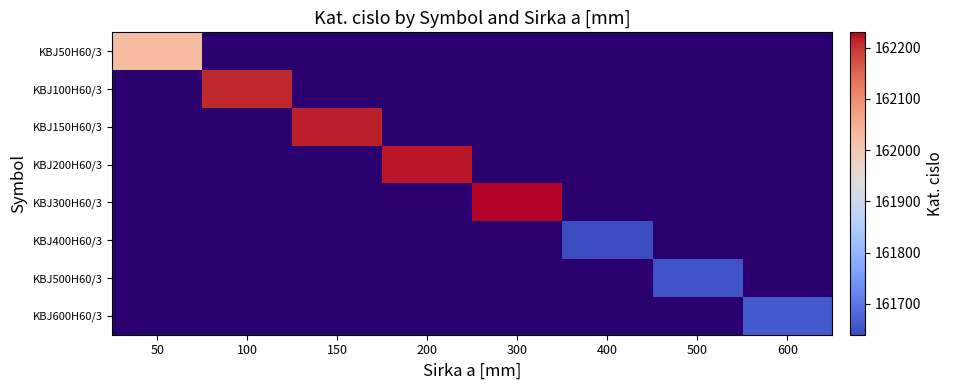

How many positive values does the KBJ100H60/3 series have?

1